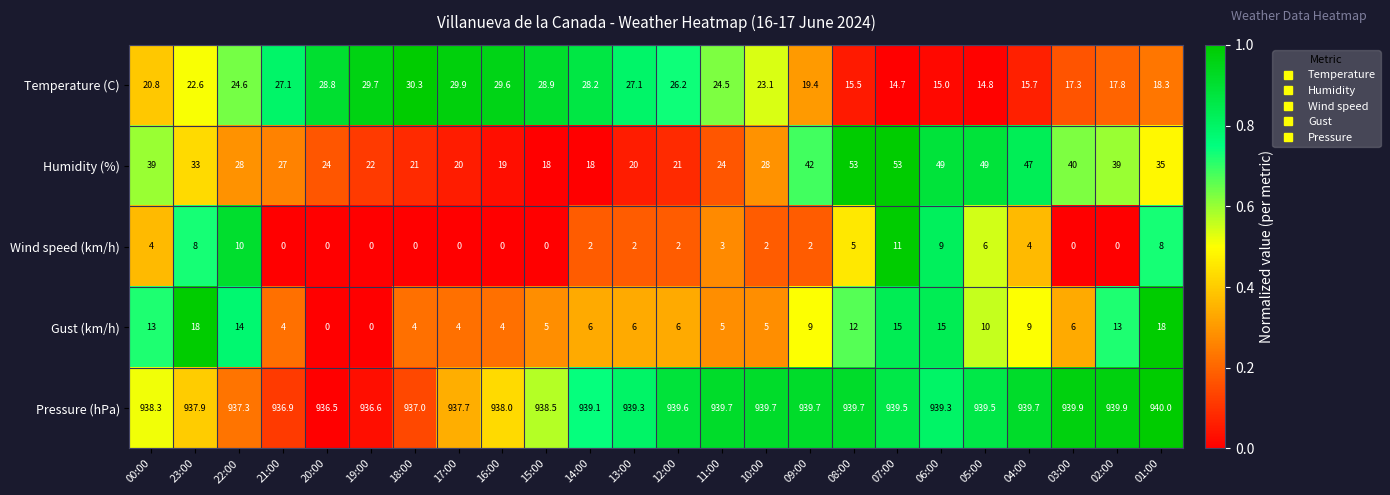

Rank the series at 00:00 from highest to lowest value.

Pressure (hPa), Humidity (%), Temperature (C), Gust (km/h), Wind speed (km/h)